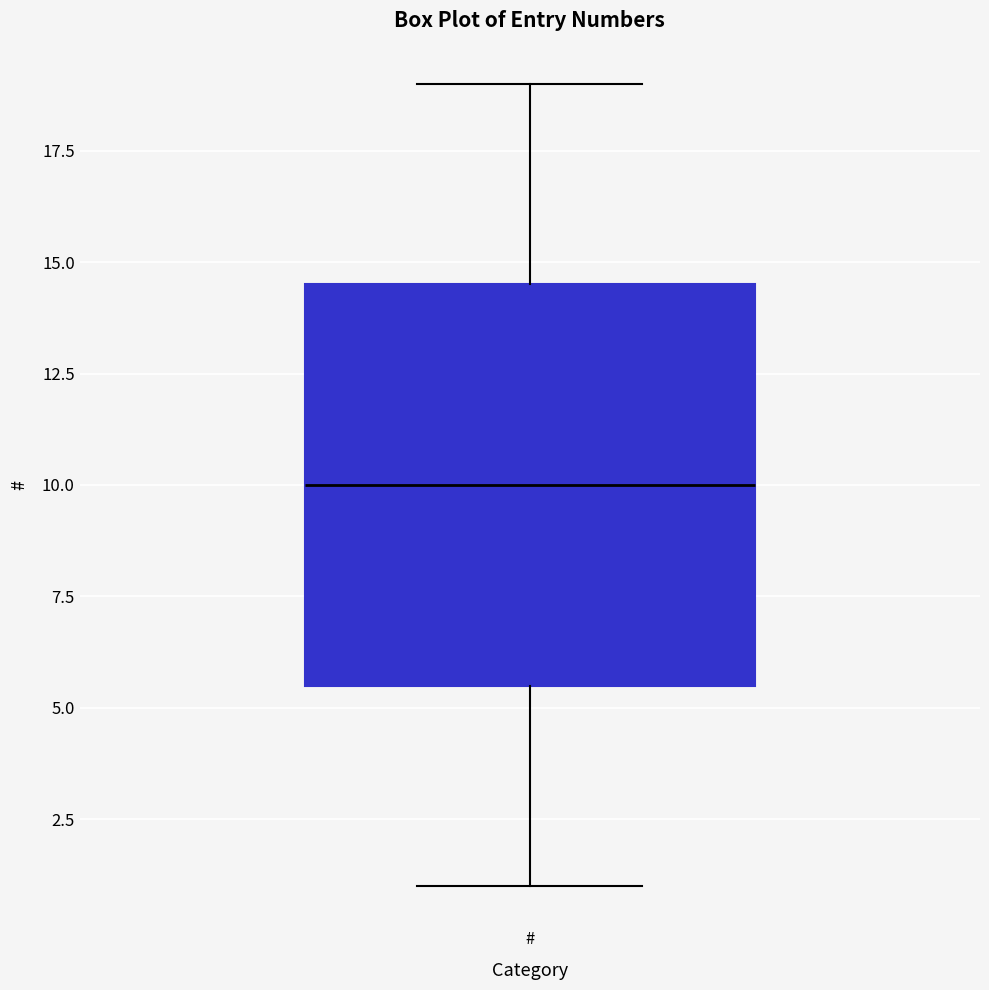

Where does the upper whisker of the box for # end on the y-axis? The values are not printed on the chart, so give them approximately, as read against the axis.

19.0